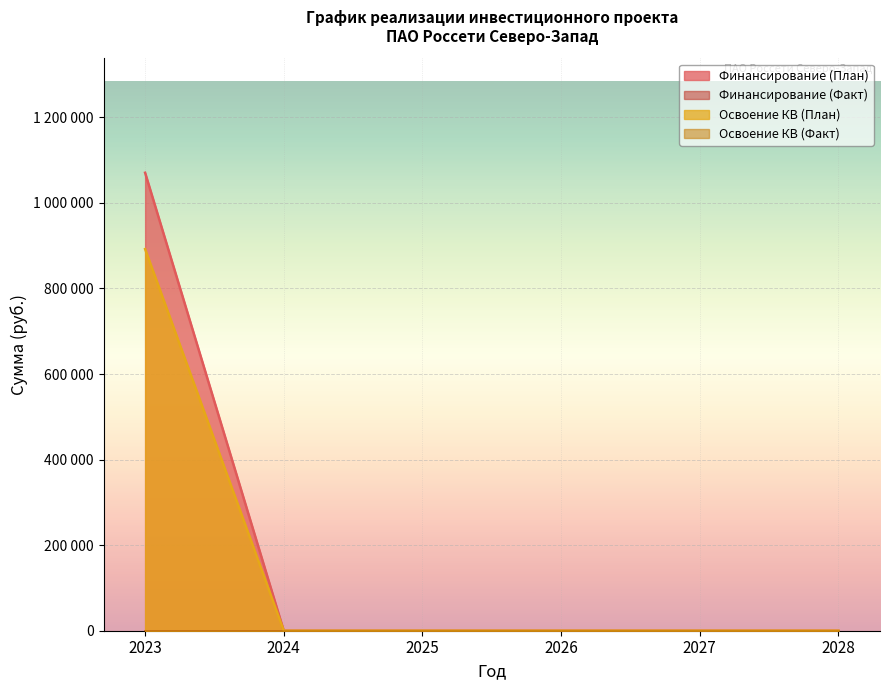

True or false: Освоение КВ (План) and Финансирование (План) intersect in this chart.

False